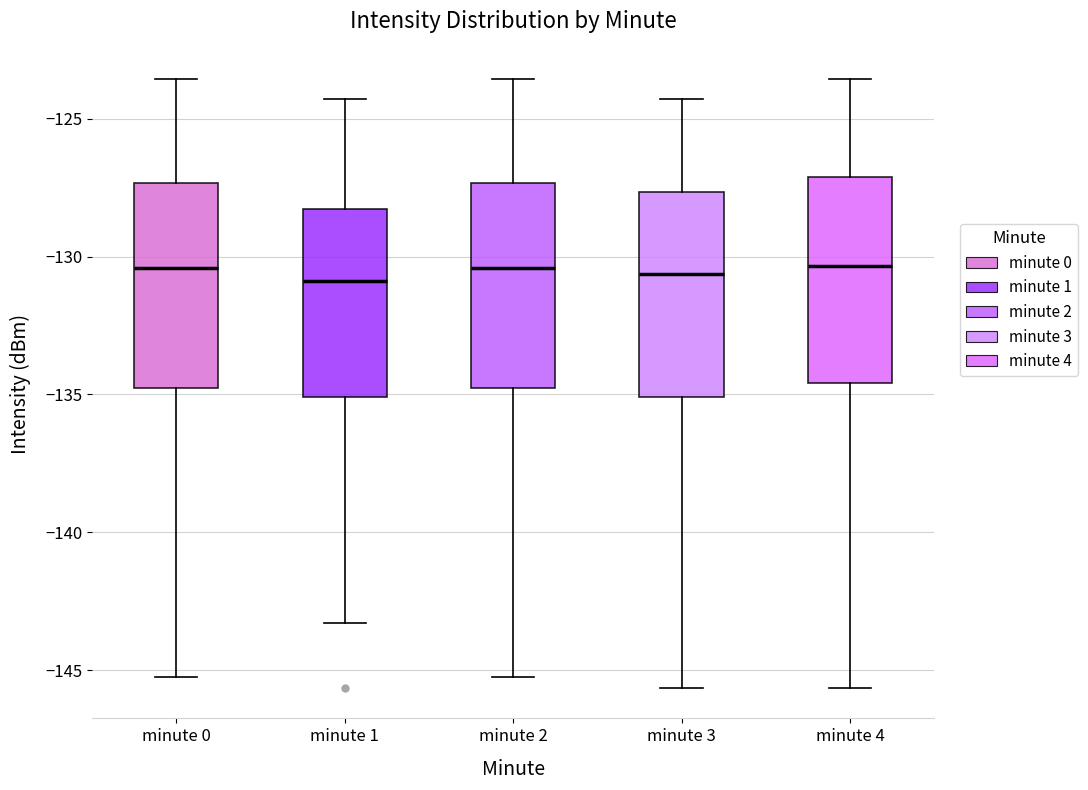

Reading left to right, read every box against the y-axis: the position of its median line, the range the box covers, and the ends of its whiskers. The values are not printed on the chart, so give them approximately, as read against the axis.

minute 0: median -130.5, box -135.0 to -127.5, whiskers -145.5 to -123.5
minute 1: median -131.0, box -135.0 to -128.5, whiskers -143.5 to -124.5
minute 2: median -130.5, box -135.0 to -127.5, whiskers -145.5 to -123.5
minute 3: median -130.5, box -135.0 to -127.5, whiskers -145.5 to -124.5
minute 4: median -130.5, box -134.5 to -127.0, whiskers -145.5 to -123.5